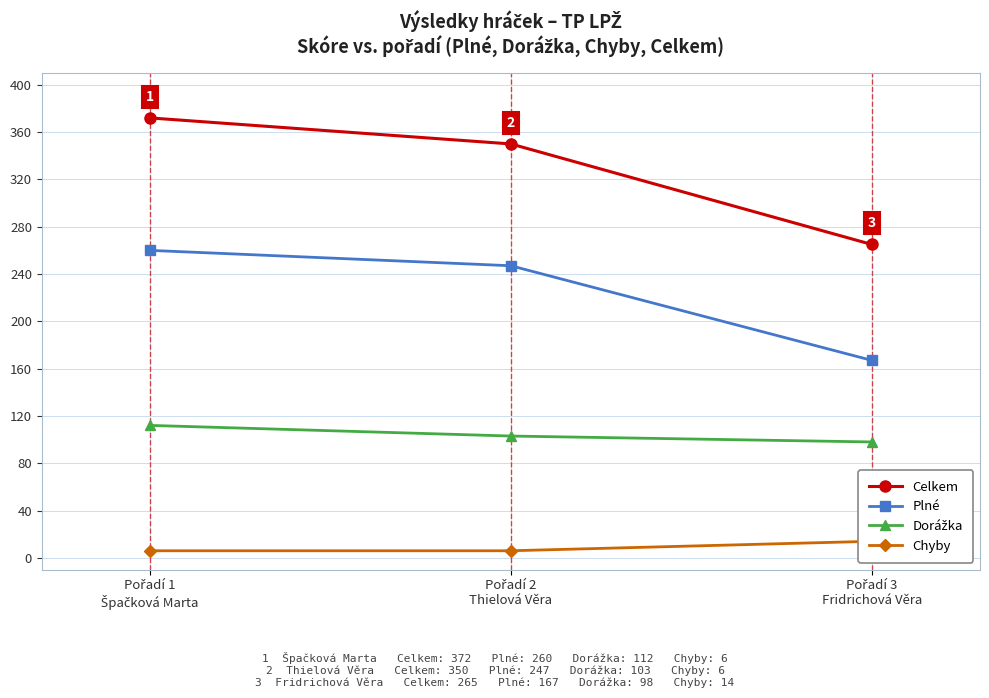

Count the Dorážka values in the range 98 to 112.

3